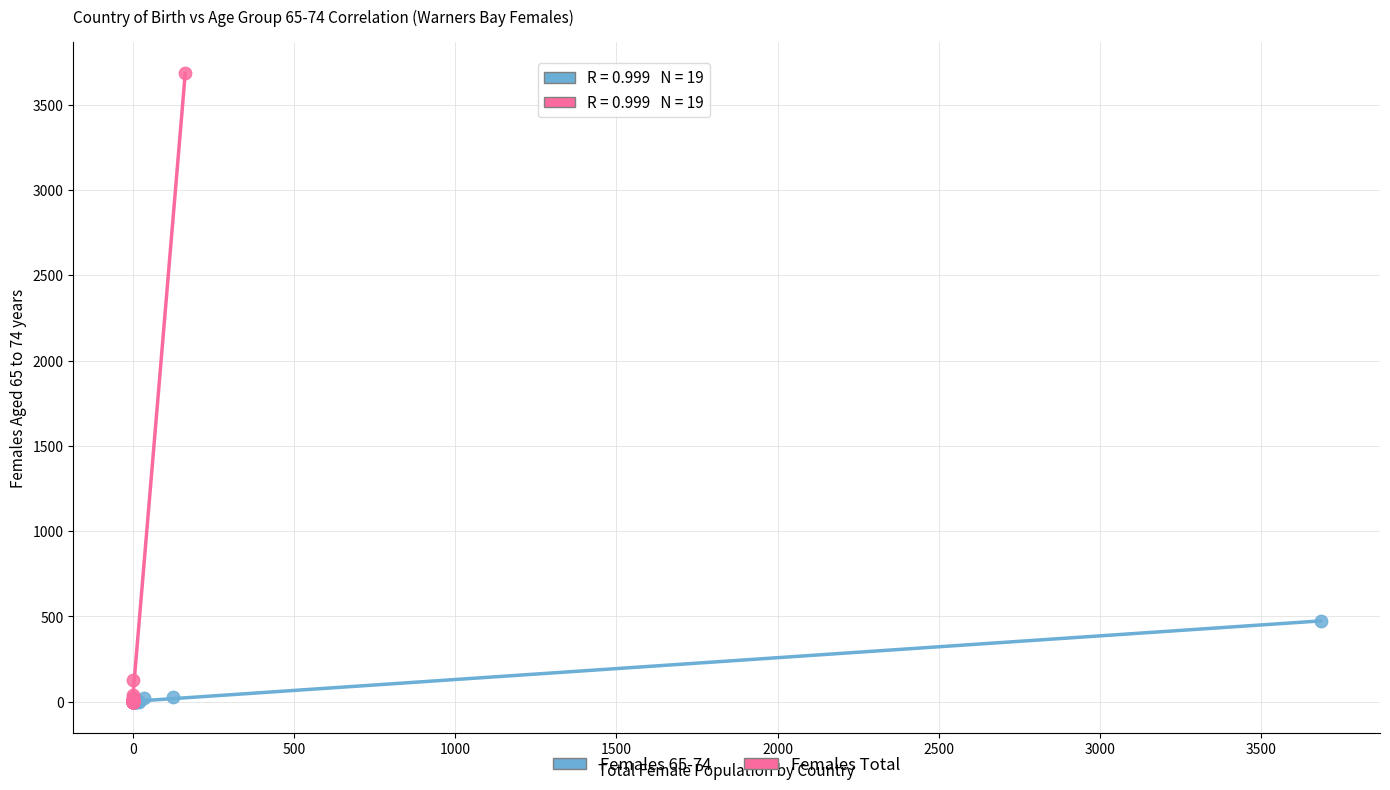

Which series reaches the maximum Y coordinate?

Females Total